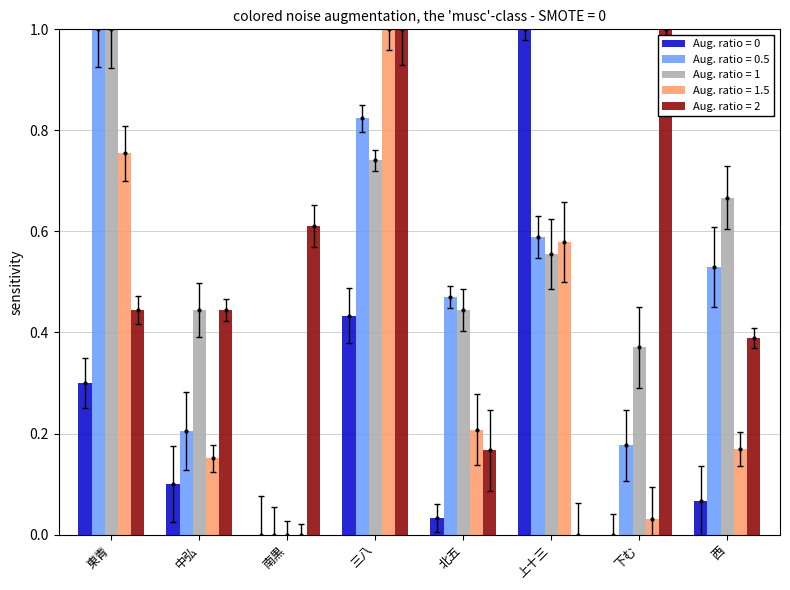

At which label is 平均経審点 closest to 0?

南黒